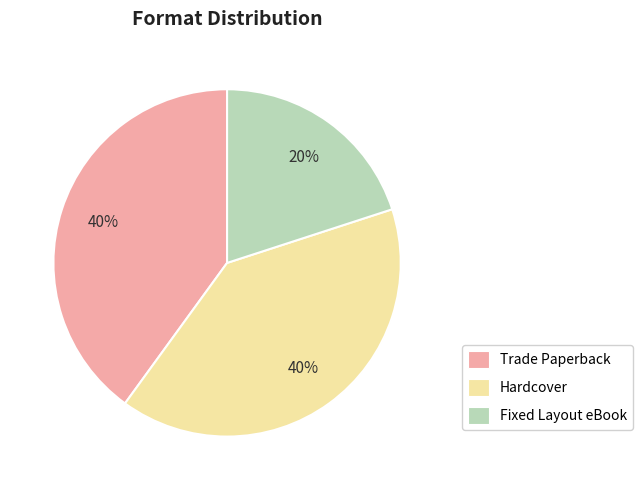

To the nearest percent, what portion does Fixed Layout eBook represent?

20%